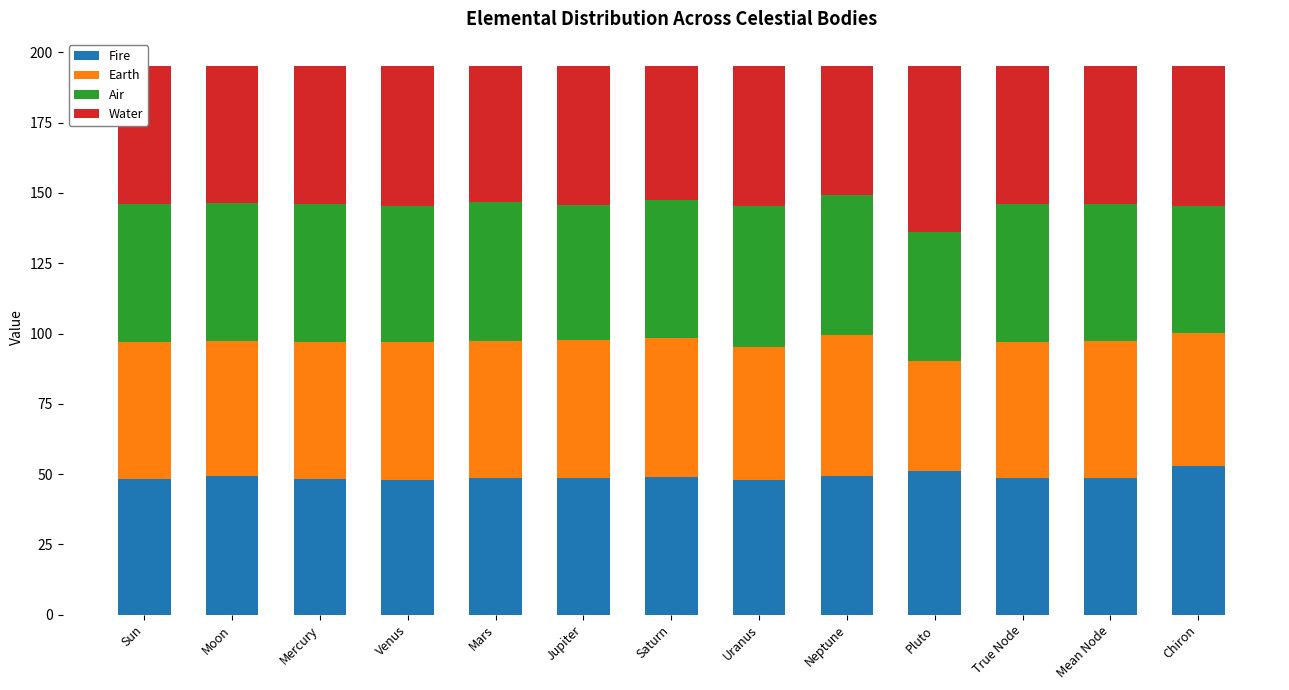

What is the minimum value for Fire?

47.7